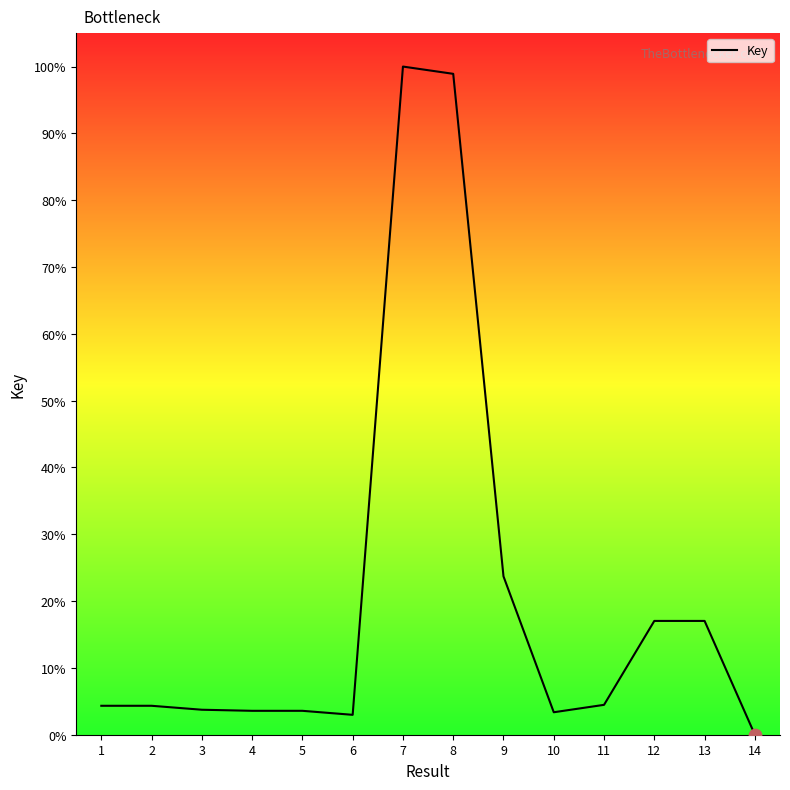

What is the ratio of the value at 10 to the value at 13?

0.2